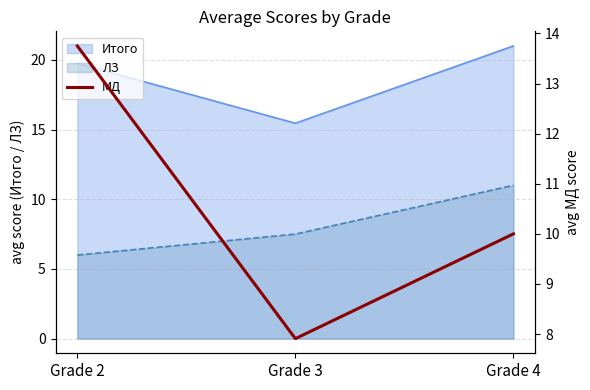

True or false: Итого has a value of 10.3 at Grade 2.

False